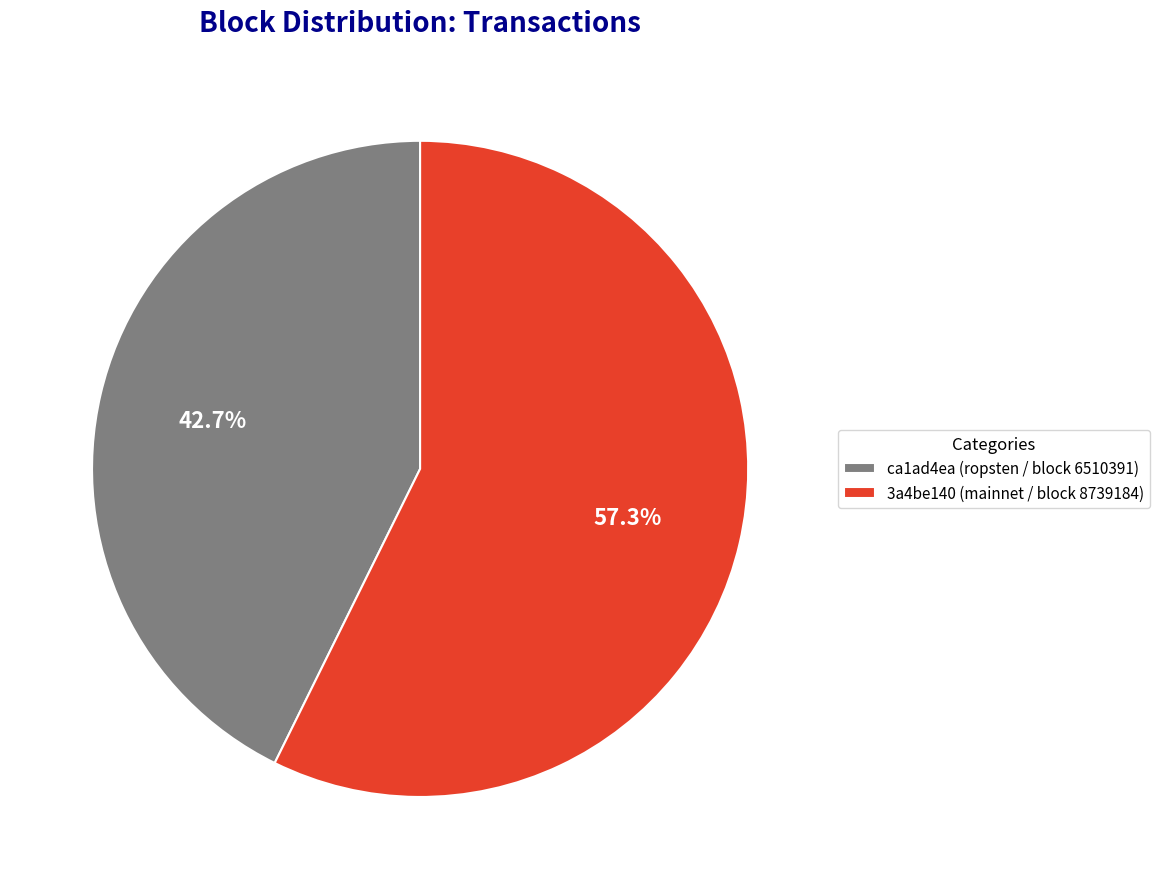

Does any single category account for the majority?

Yes